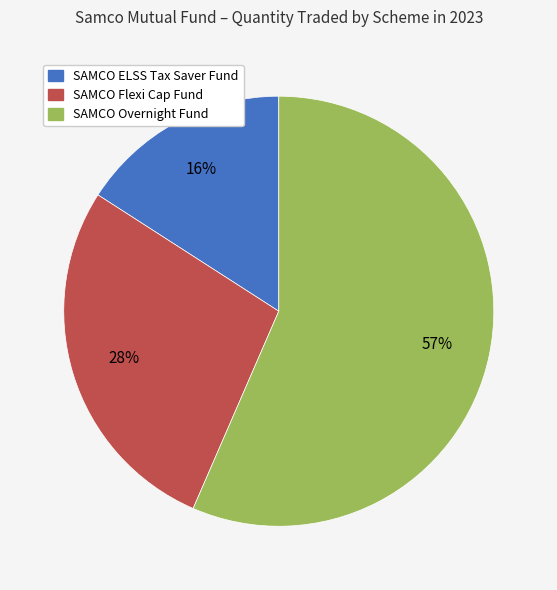

Does any single category account for the majority?

Yes